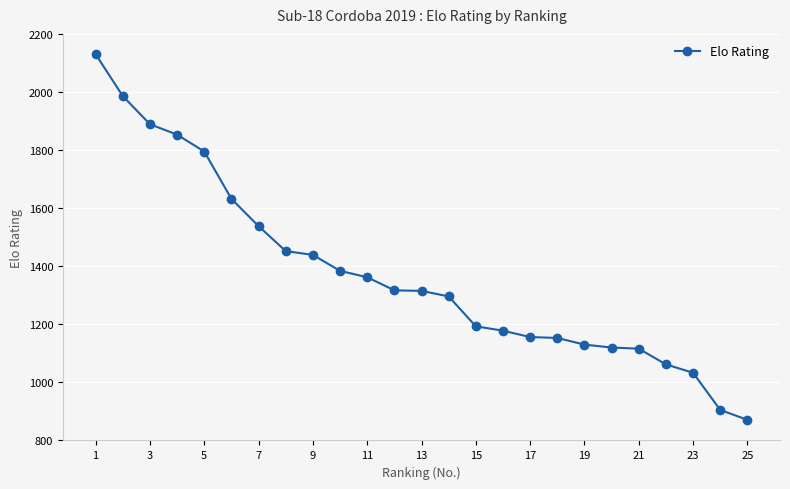

What is the average value?

1372